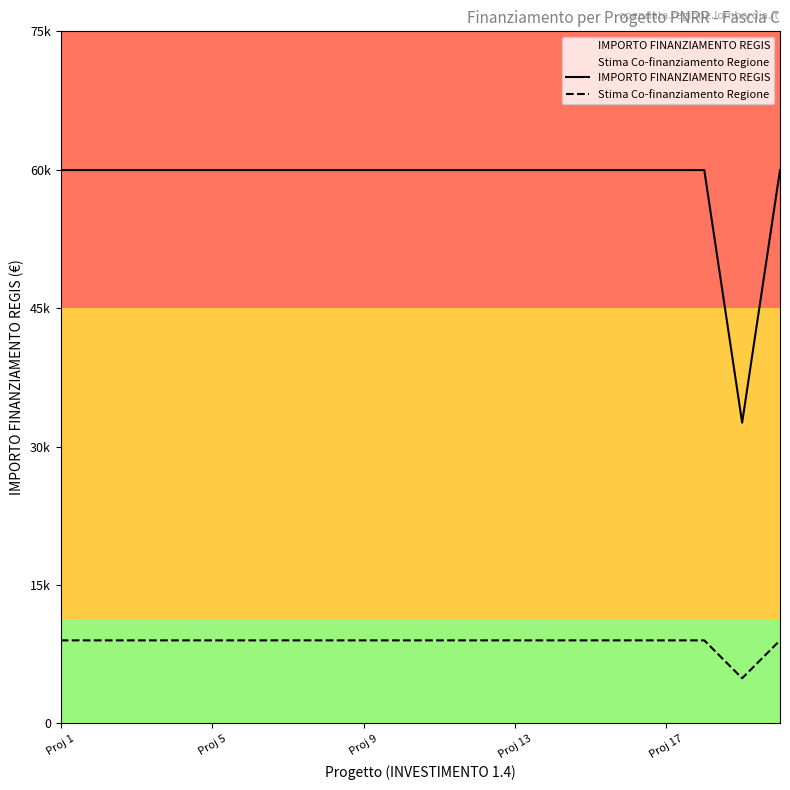

At which category does the chart reach its minimum across all series?

18